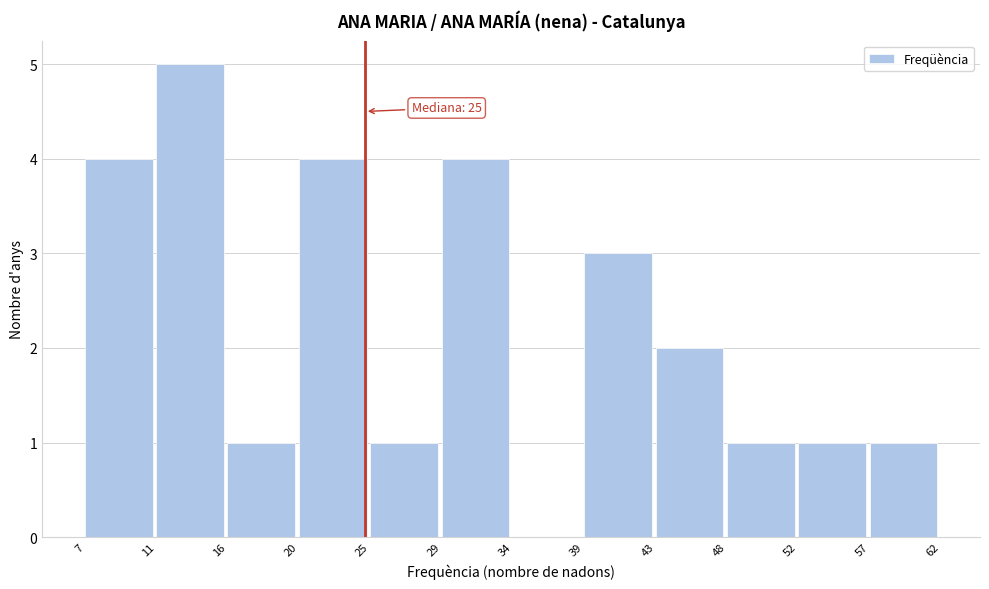

Reading left to right, transcribe all the data shown in this chart.

7=4	11=5	16=1	20=4	25=1	29=4	34=0	39=3	43=2	48=1	52=1	57=1